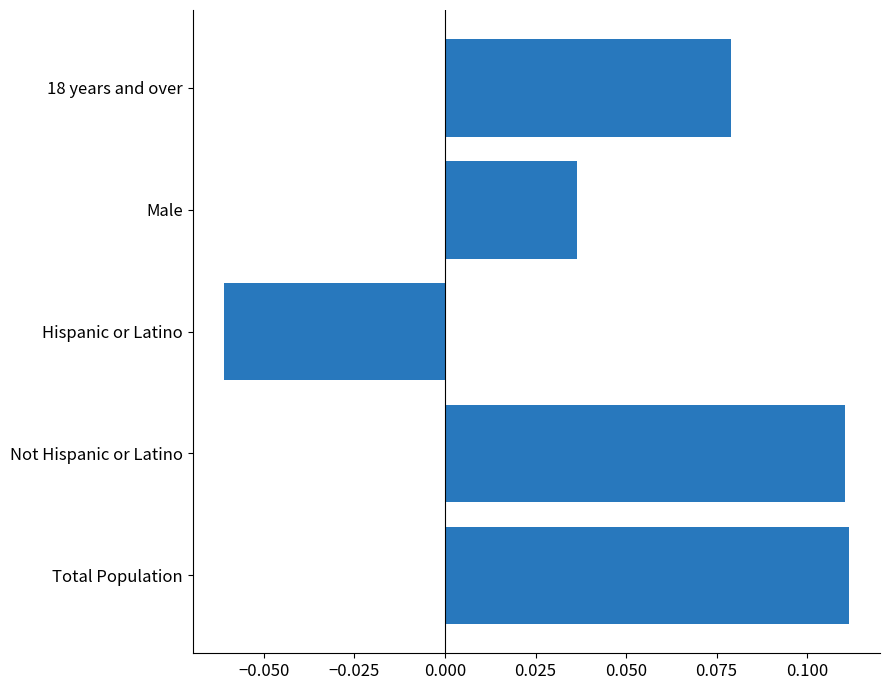

Is it true that the value at Total Population is 0.2?

False